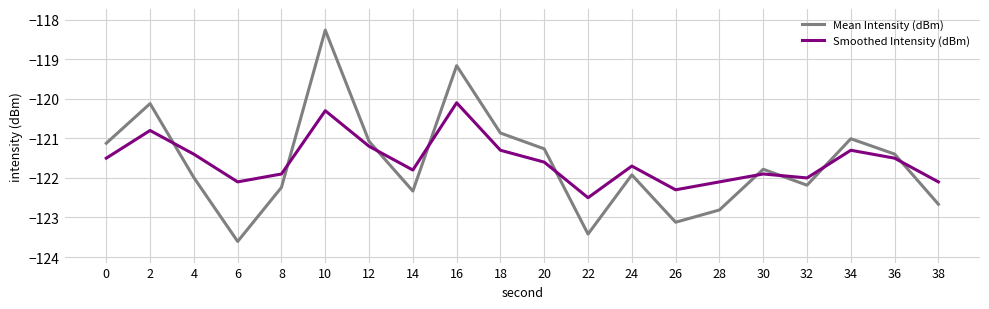

What is the sum of the Smoothed Intensity (dBm) values at 34 and 18?

-242.6